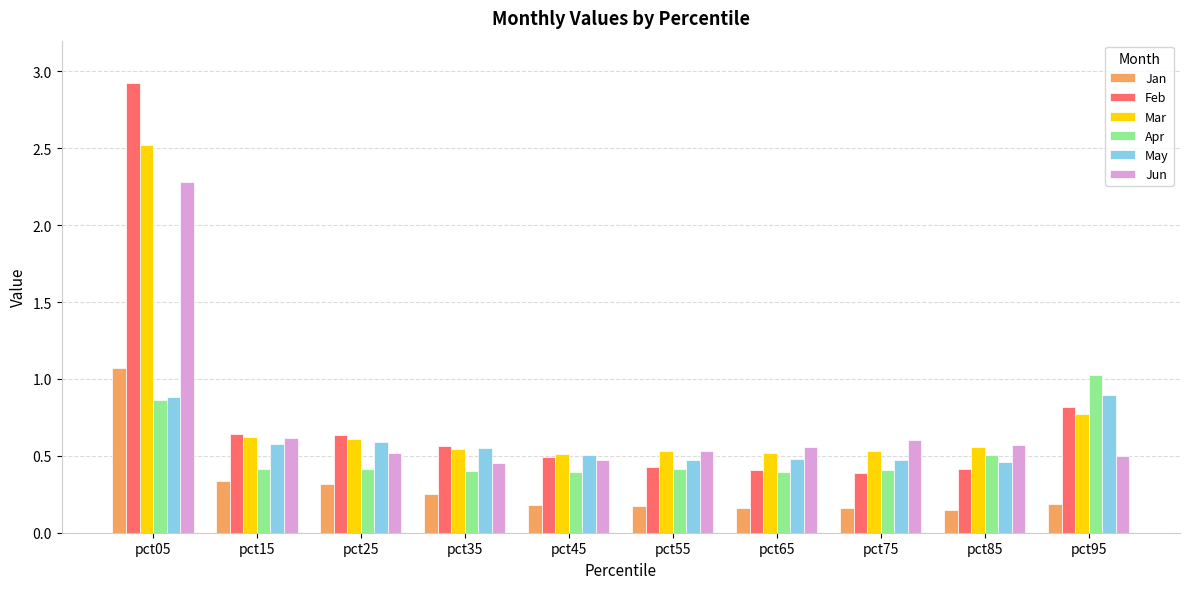

What are all the series names shown in the legend?

Jan, Feb, Mar, Apr, May, Jun